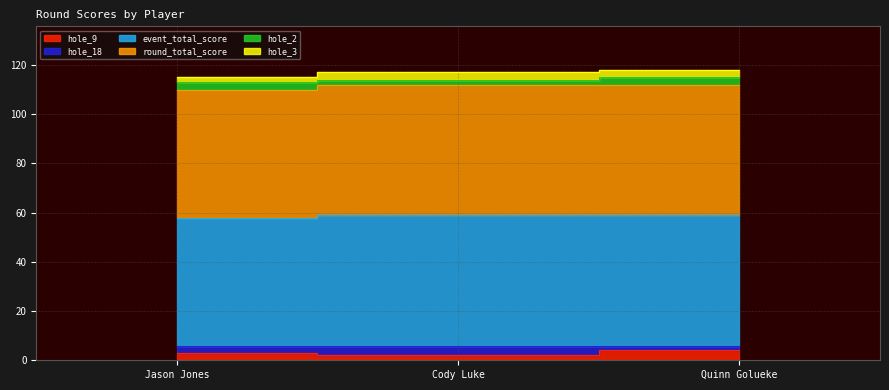

At which category is the sum across all series the highest?

Quinn Golueke